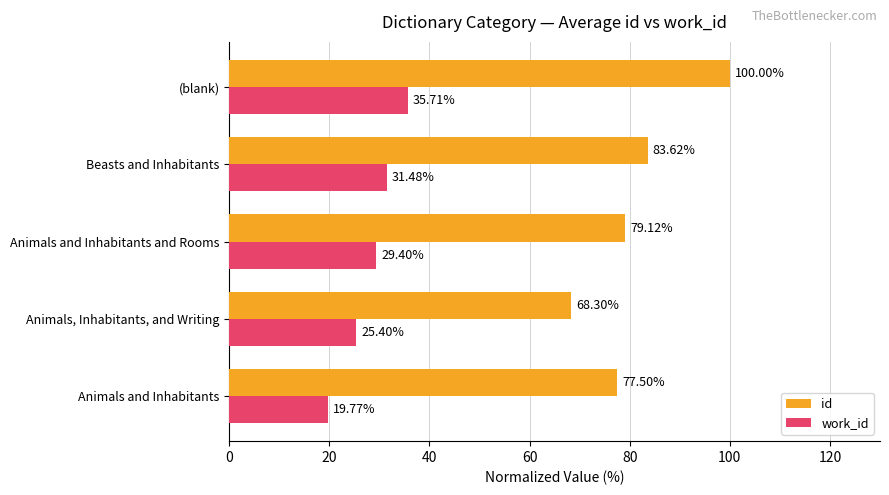

Where is id nearest to the value 84?

Beasts and Inhabitants